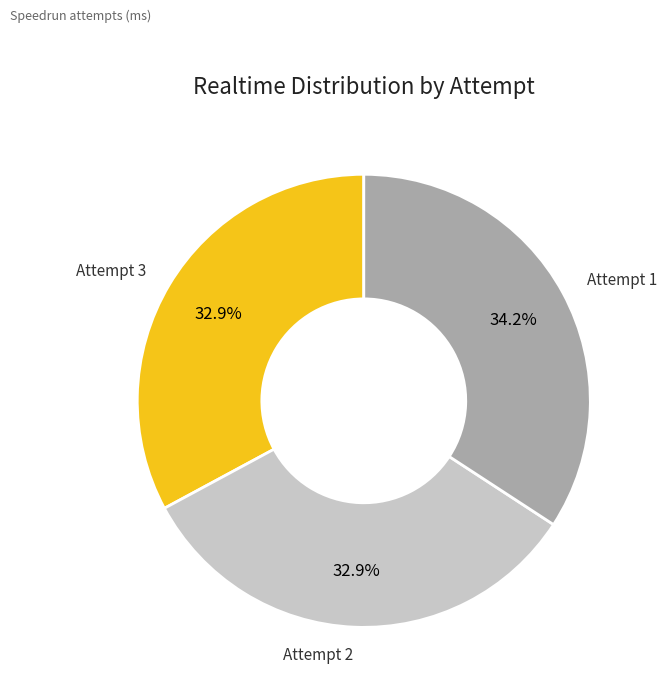

The Attempt 1 slice represents 40% of the pie. True or false?

False